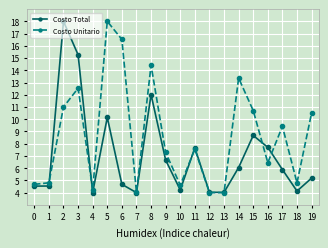

What is the value of the Costo Total point at the 10th from the left?

6.7